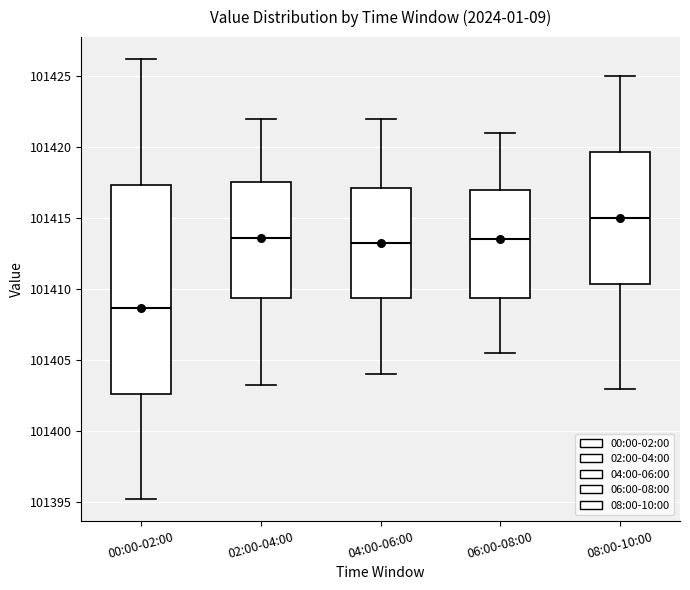

Reading left to right, transcribe this box plot: for each box, give where its median line is, the range the box spans, and where its two whiskers end, as read against the y-axis. The values are not printed on the chart, so give them approximately, as read against the axis.

00:00-02:00: median 101408.5, box 101402.5 to 101417.5, whiskers 101395.5 to 101426.0
02:00-04:00: median 101413.5, box 101409.5 to 101417.5, whiskers 101403.5 to 101422.0
04:00-06:00: median 101413.5, box 101409.5 to 101417.0, whiskers 101404.0 to 101422.0
06:00-08:00: median 101413.5, box 101409.5 to 101417.0, whiskers 101405.5 to 101421.0
08:00-10:00: median 101415.0, box 101410.5 to 101419.5, whiskers 101403.0 to 101425.0